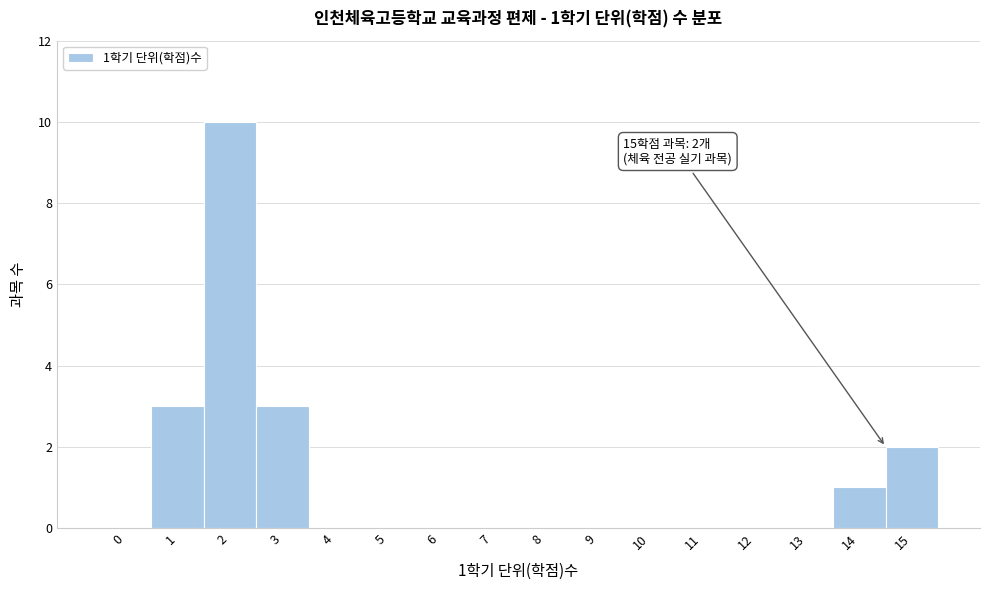

Reading left to right, extract all data points from this chart.

0=0	1=3	2=10	3=3	4=0	5=0	6=0	7=0	8=0	9=0	10=0	11=0	12=0	13=0	14=1	15=2